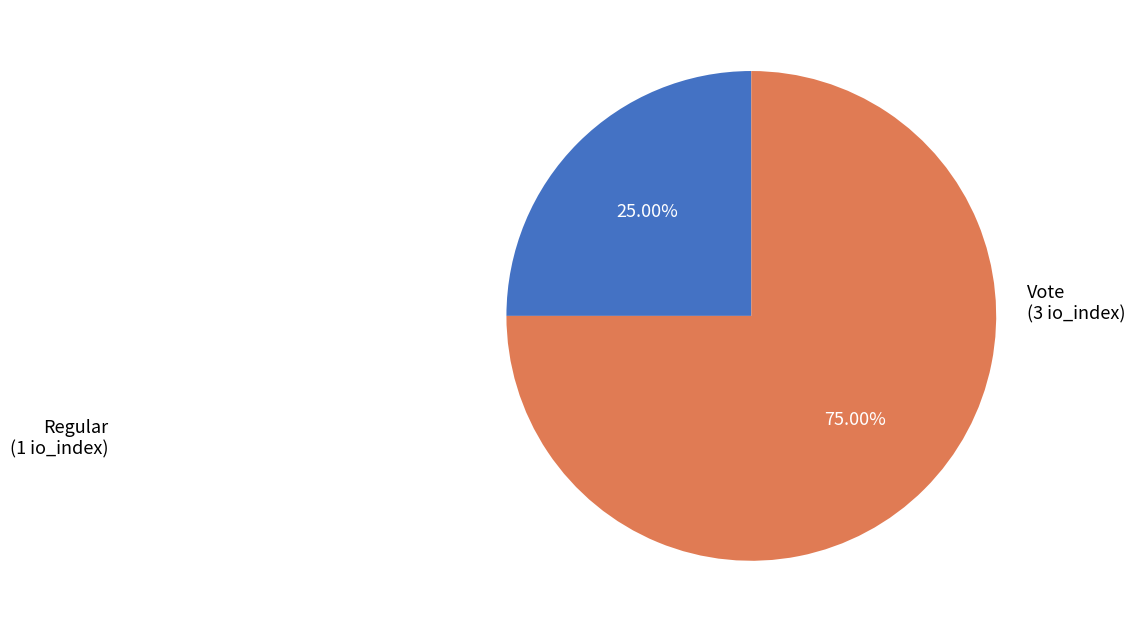

Is there any slice that represents more than half of the pie?

Yes